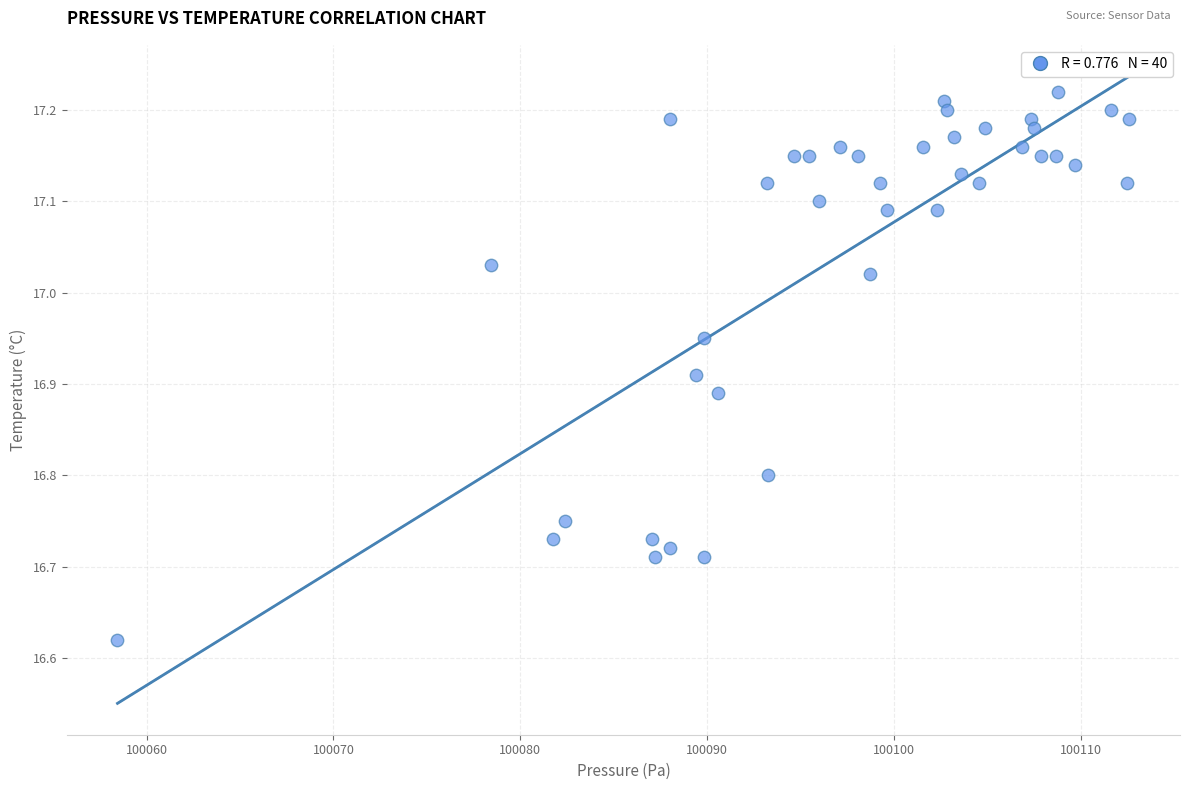

What is the range of X values (max minus min)?

54.1